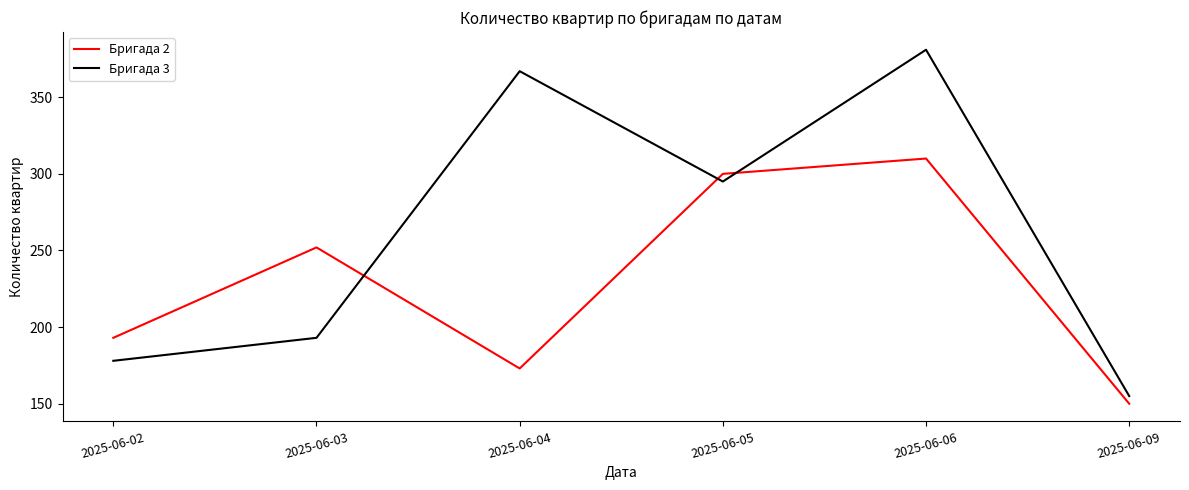

The Бригада 2 series shows 150 at 2025-06-09. True or false?

True